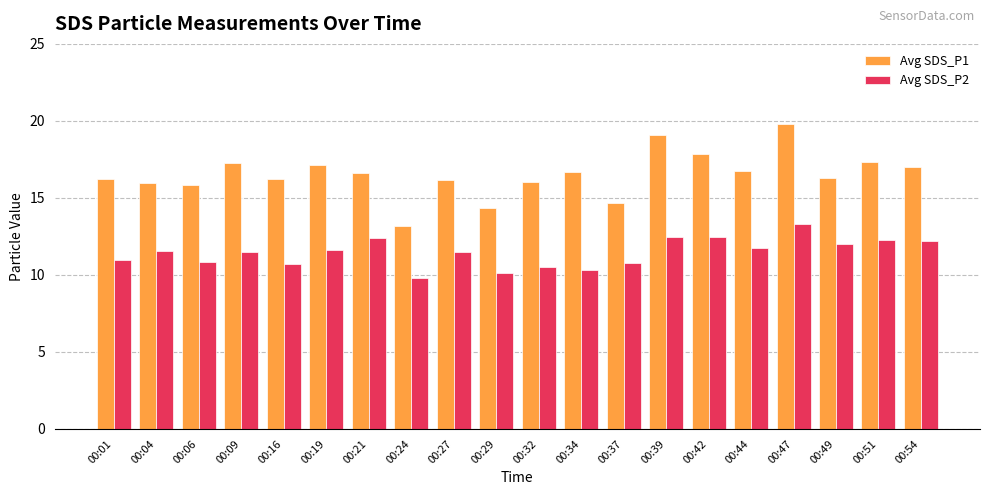

What is the sum of all Avg SDS_P1 values?

330.6